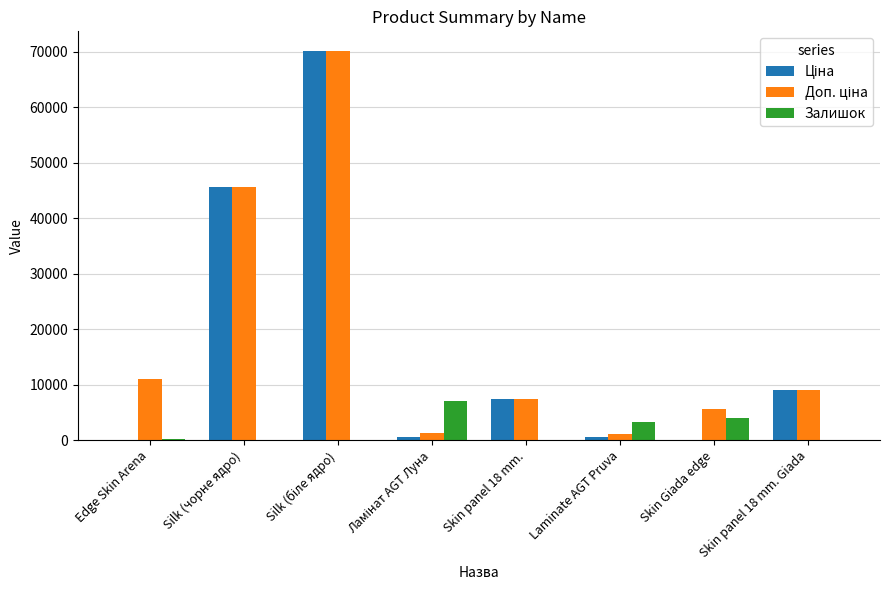

The value of Ціна at Silk (чорне ядро) is 69061.7. True or false?

False